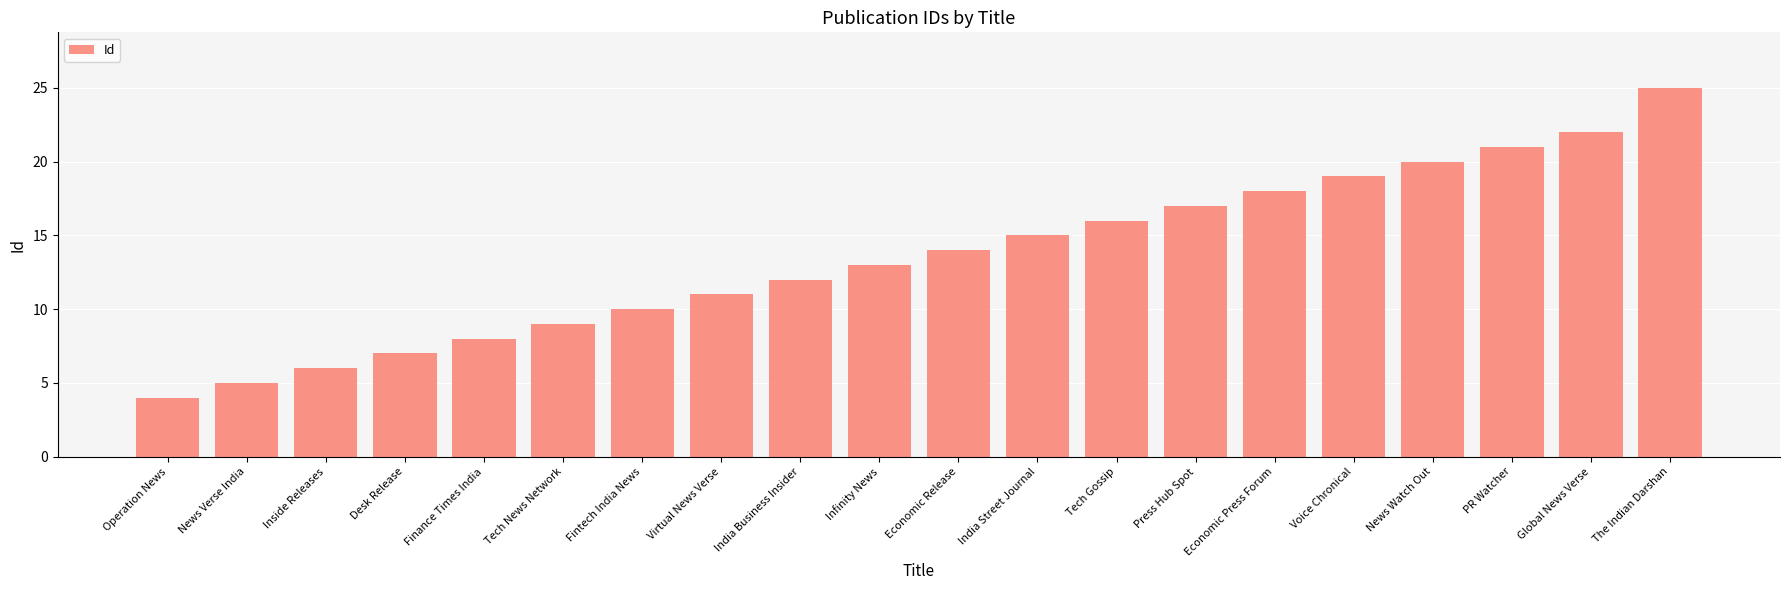

Rank the categories by value from highest to lowest.

The Indian Darshan, Global News Verse, PR Watcher, News Watch Out, Voice Chronical, Economic Press Forum, Press Hub Spot, Tech Gossip, India Street Journal, Economic Release, Infinity News, India Business Insider, Virtual News Verse, Fintech India News, Tech News Network, Finance Times India, Desk Release, Inside Releases, News Verse India, Operation News